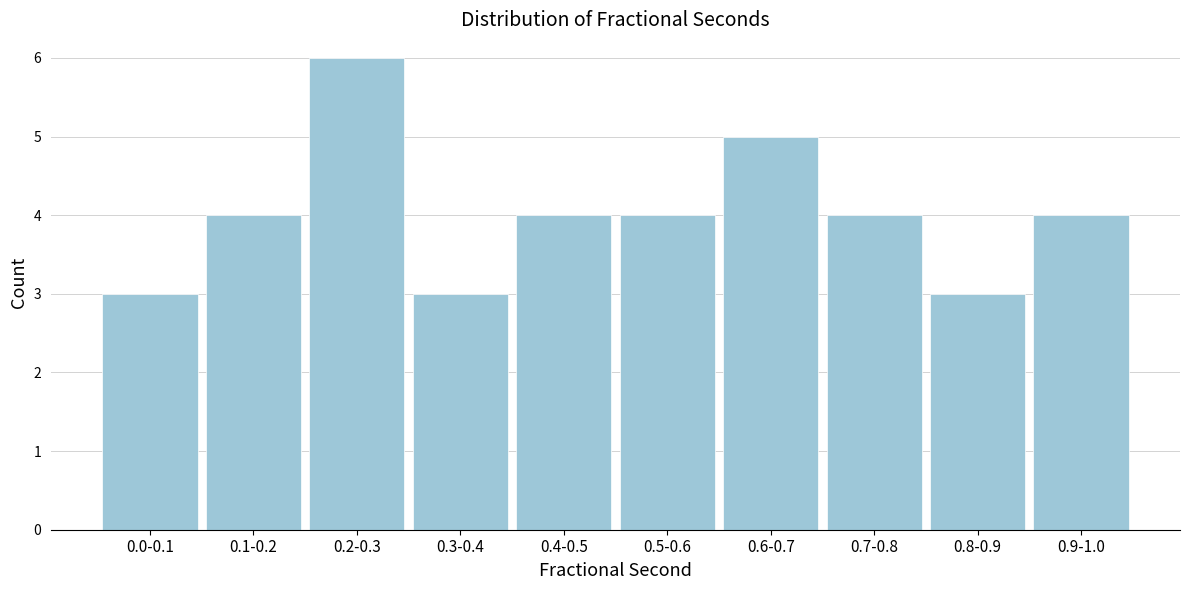

Reading left to right, extract all data points from this chart.

0.0-0.1=3	0.1-0.2=4	0.2-0.3=6	0.3-0.4=3	0.4-0.5=4	0.5-0.6=4	0.6-0.7=5	0.7-0.8=4	0.8-0.9=3	0.9-1.0=4